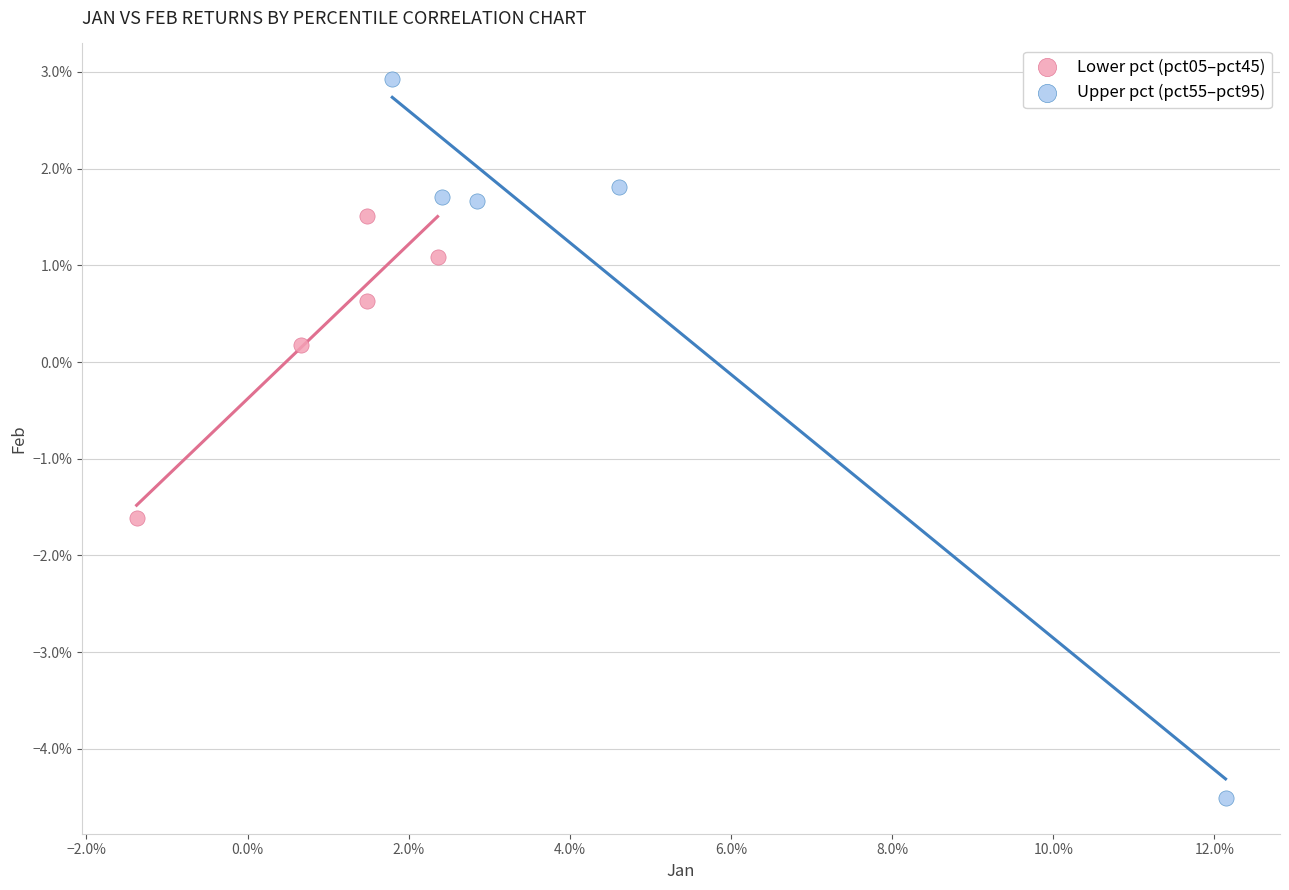

Which series has the largest Y range (max minus min)?

Upper pct (pct55–pct95)